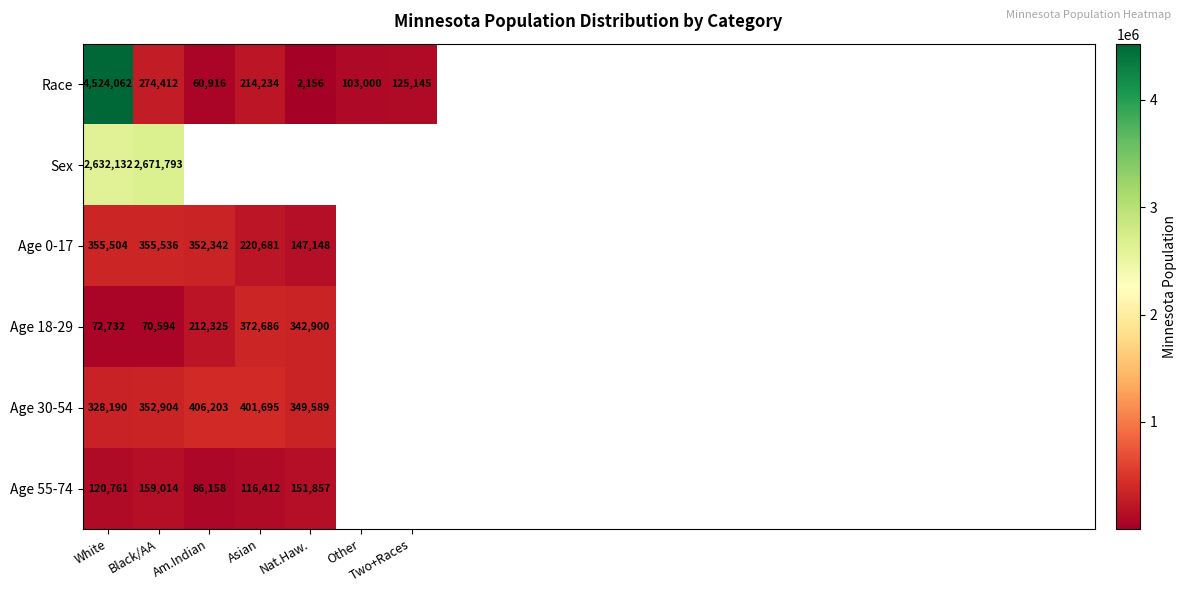

Is it true that Race equals 125145 at Two+Races?

True